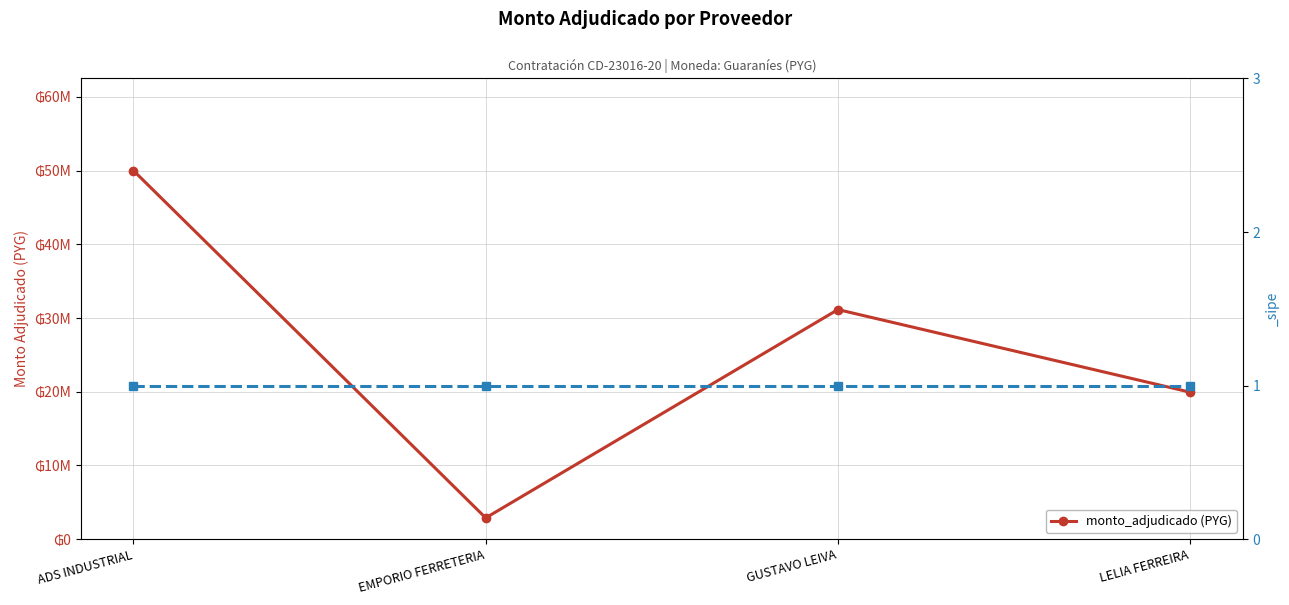

At which label is the value closest to 26444725?

GUSTAVO LEIVA